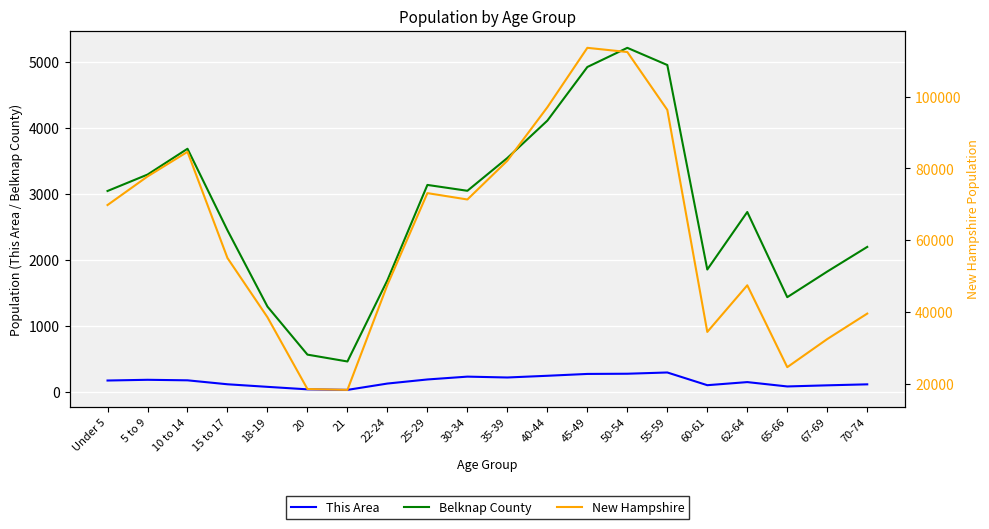

Reading left to right, list all the values displayed in this chart.

This Area: 170	181	173	113	74	36	28	124	186	229	216	242	270	273	292	99	146	80	97	112
Belknap County: 3047	3296	3688	2450	1292	563	459	1693	3139	3050	3548	4115	4929	5220	4959	1855	2728	1435	1824	2198
New Hampshire: 69806	77756	84620	55052	38568	18591	18356	47599	73121	71351	82152	97026	113564	112397	96289	34487	47467	24674	32502	39586